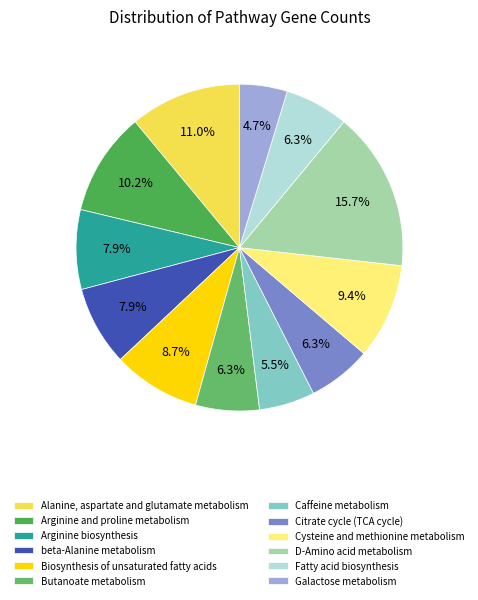

Count the number of slices in the pie.

12